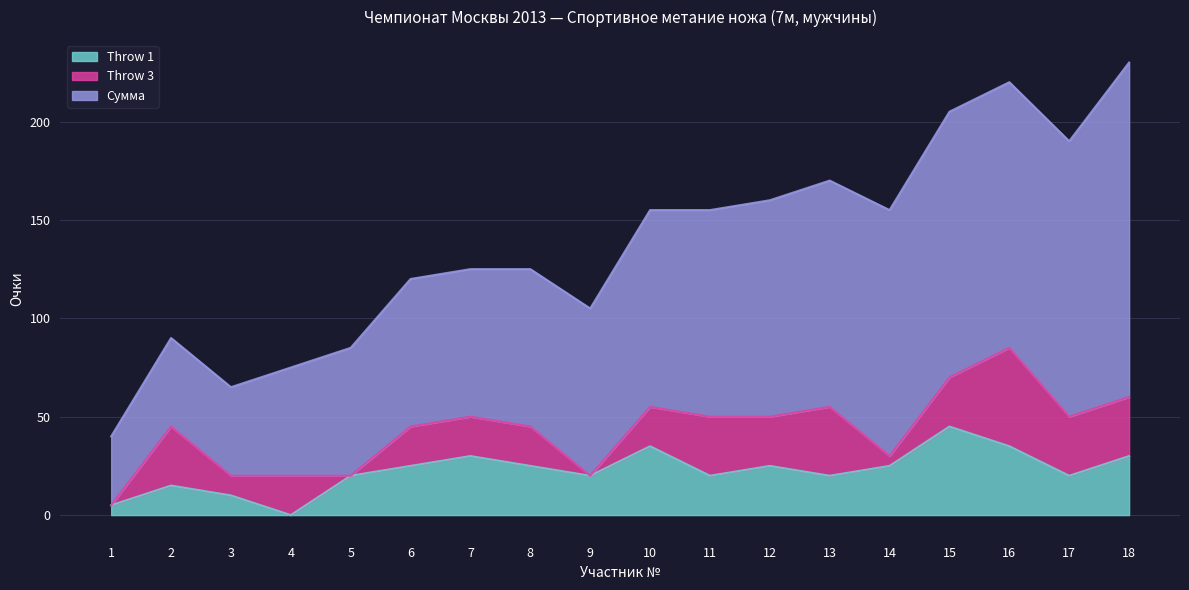

Is the value of Throw 3 at 12 greater than the value of Throw 1 at 10?

No